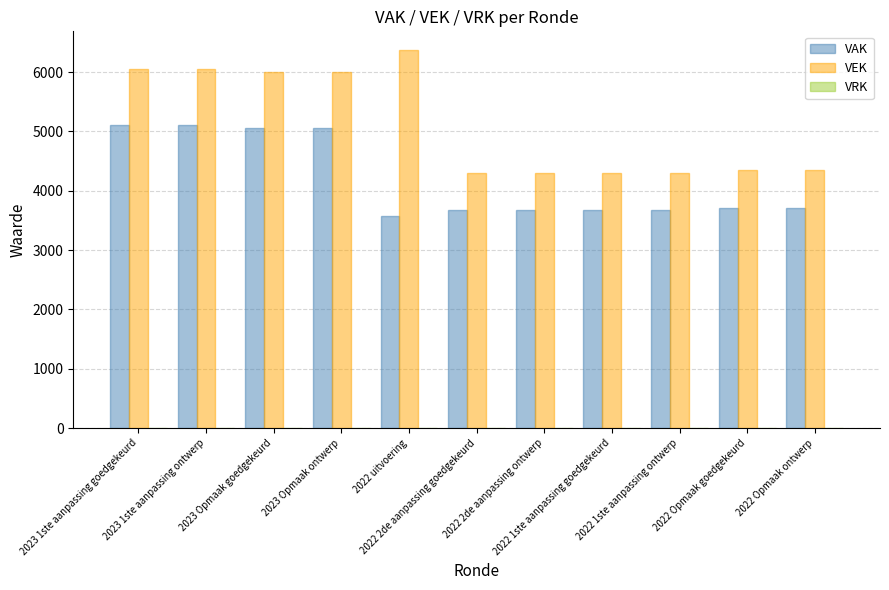

What is the total value across all series at 2022 2de aanpassing ontwerp?

7985